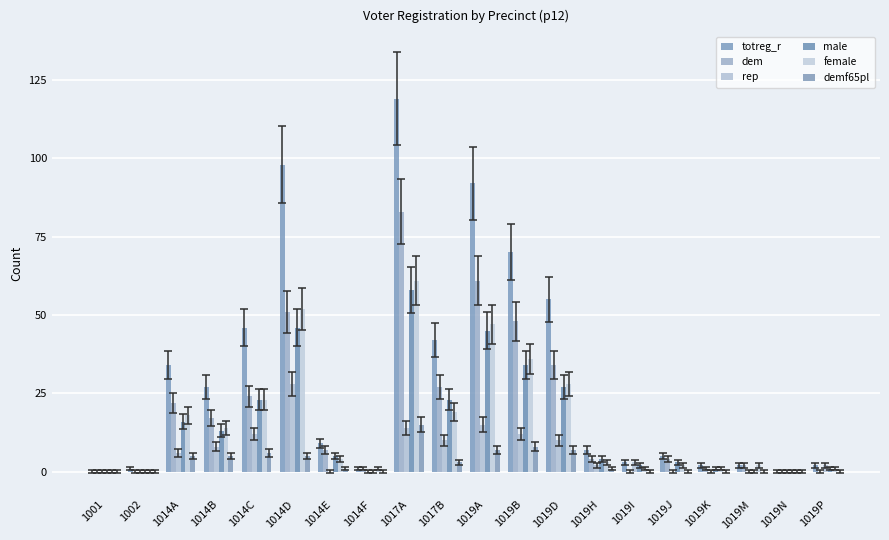

Count the number of data series in this chart.

6